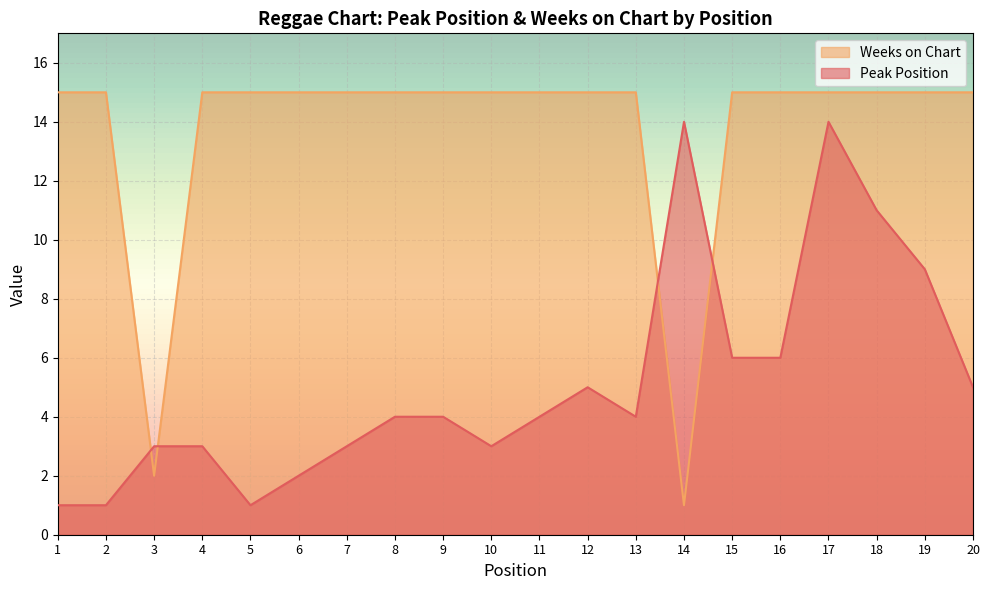

In Peak Position, how many points are higher than both neighbors (excluding endpoints)?

3